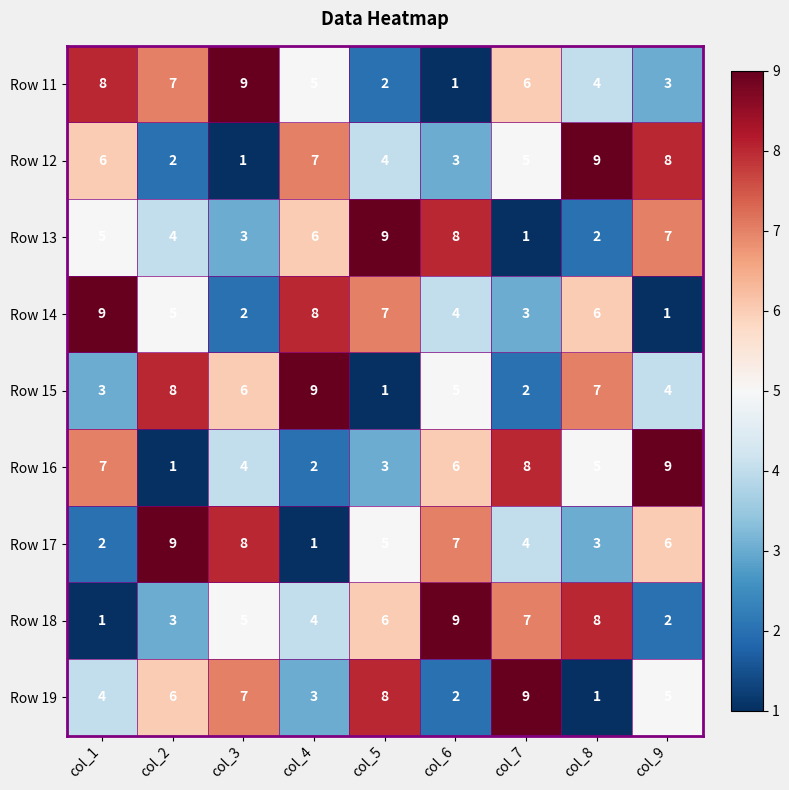

At col_9, list the series in order from smallest to largest.

Row 14, Row 18, Row 11, Row 15, Row 19, Row 17, Row 13, Row 12, Row 16